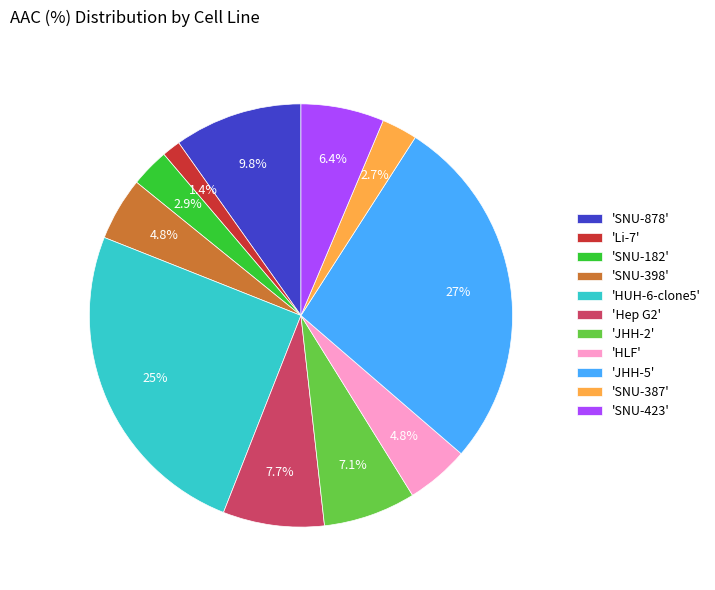

Is there a majority slice in this chart?

No